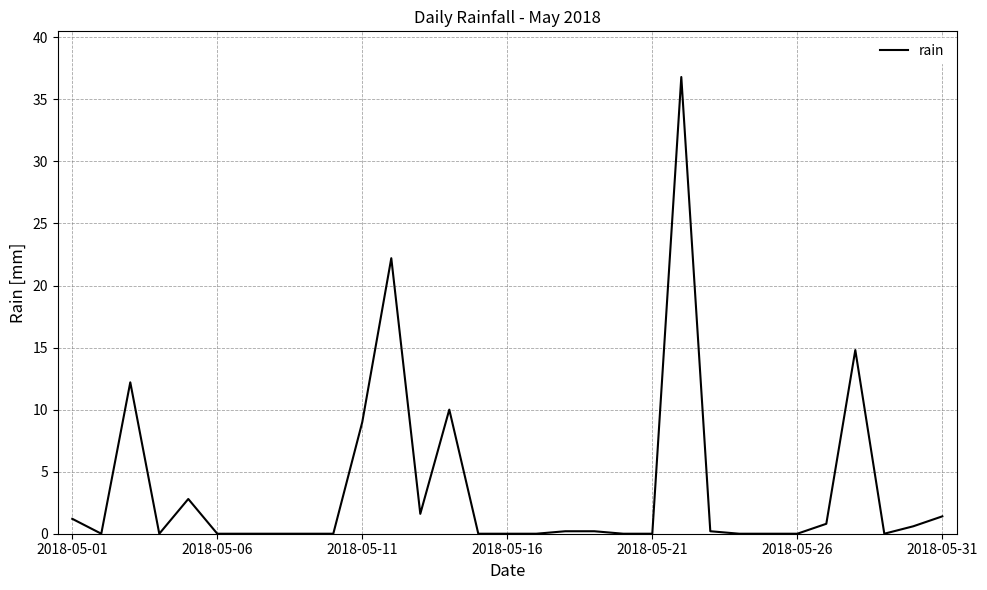

What is the difference between the maximum and minimum values?

36.8